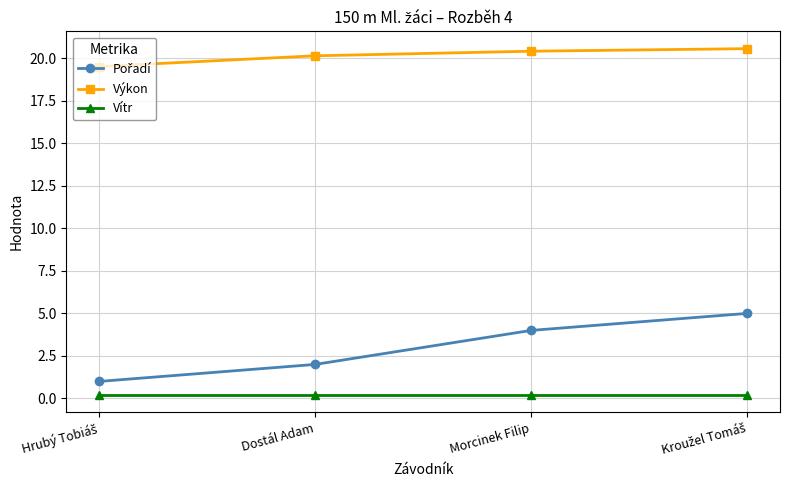

At how many categories does at least one series exceed 11?

4